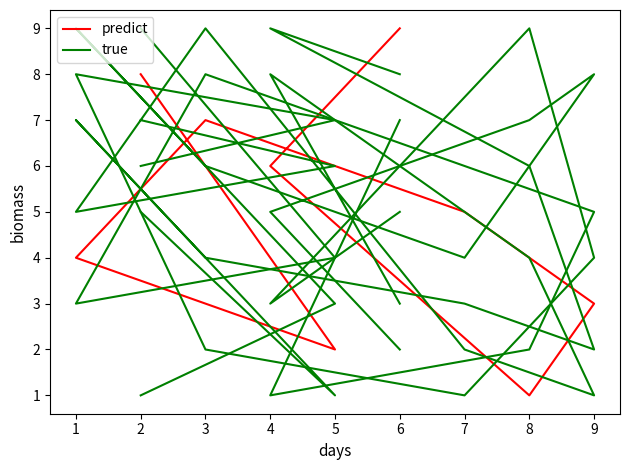

How many interior local peaks does the true series have?

2